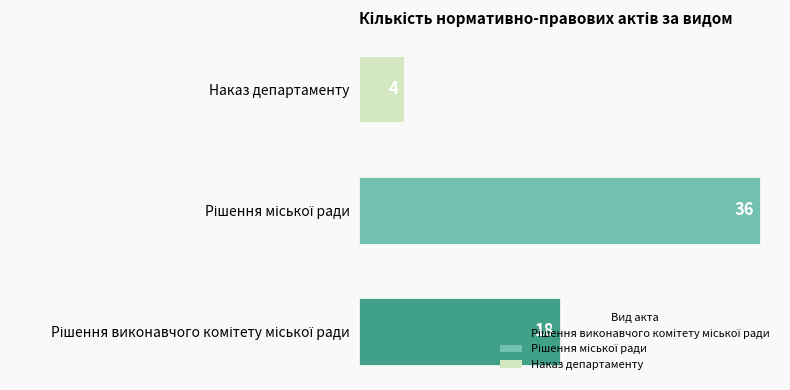

Is it true that the value at Наказ департаменту is 4?

True